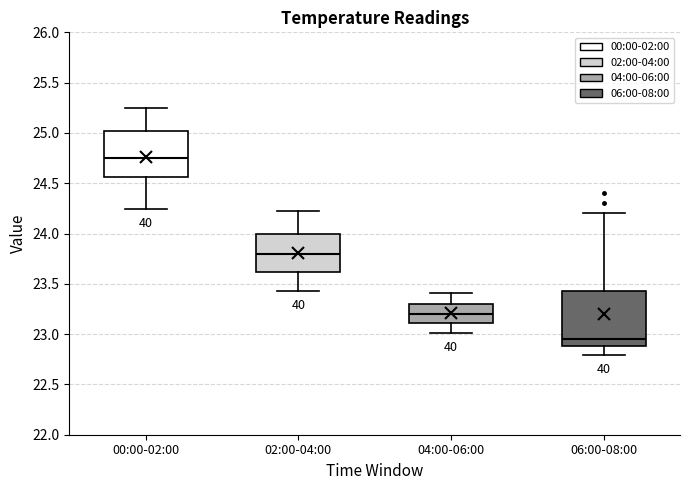

Where does the median line of the box for 06:00-08:00 sit on the y-axis? The values are not printed on the chart, so give them approximately, as read against the axis.

22.95